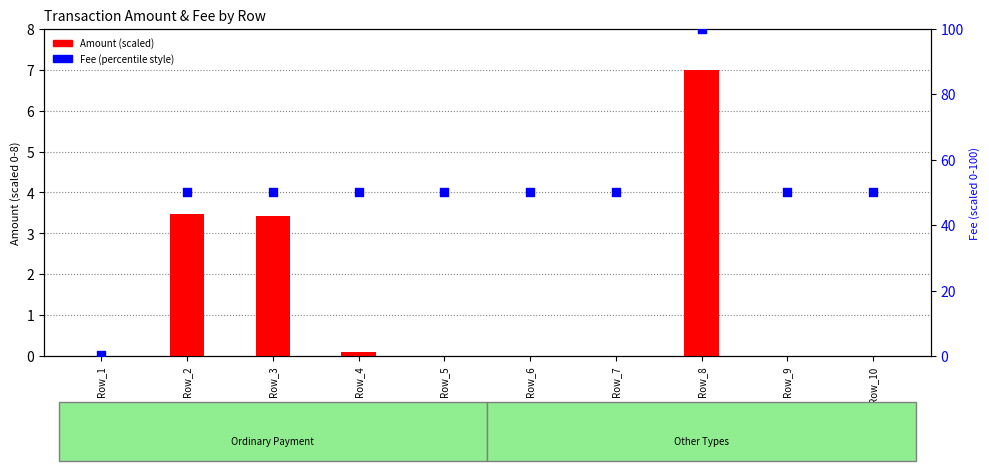

What is the total value across all series at Row_8?

107.0